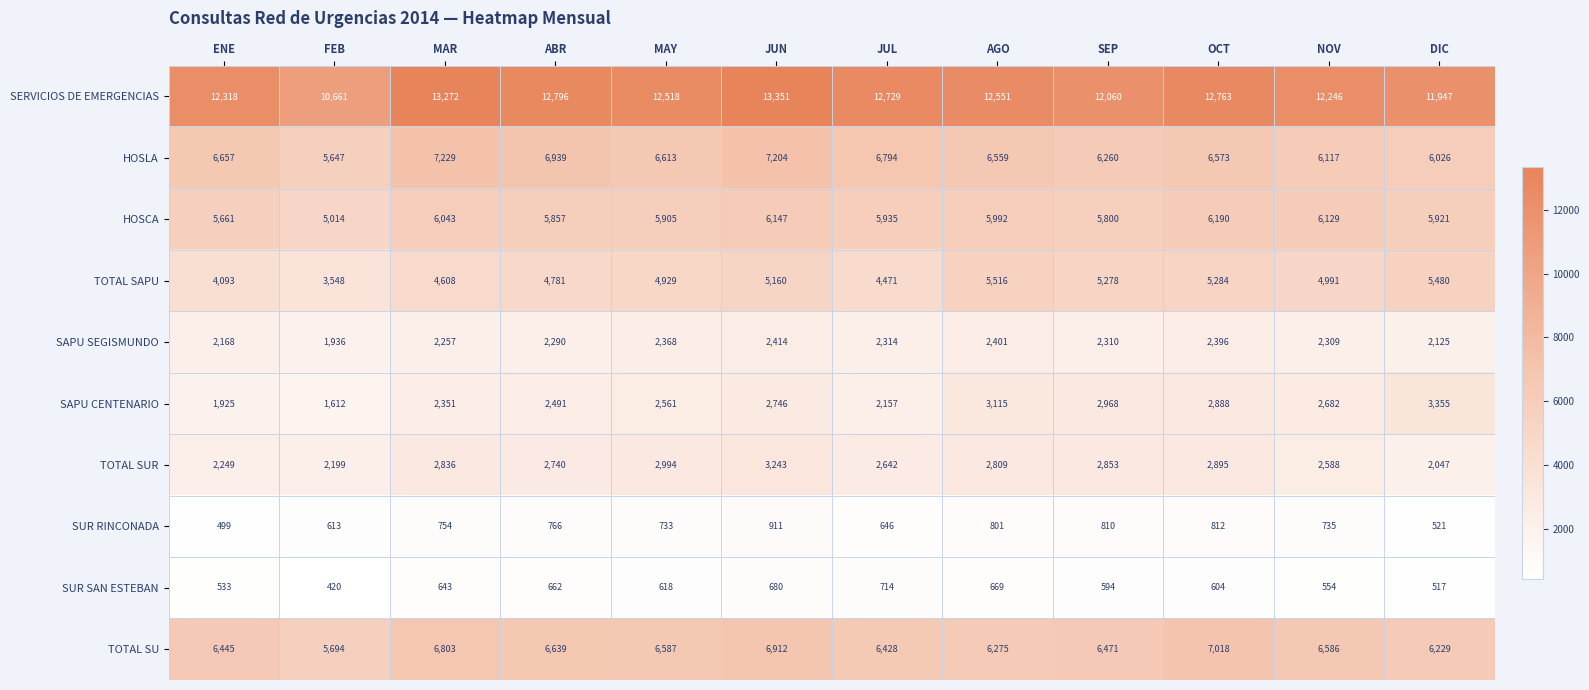

Which category has the highest value across all series?

JUN